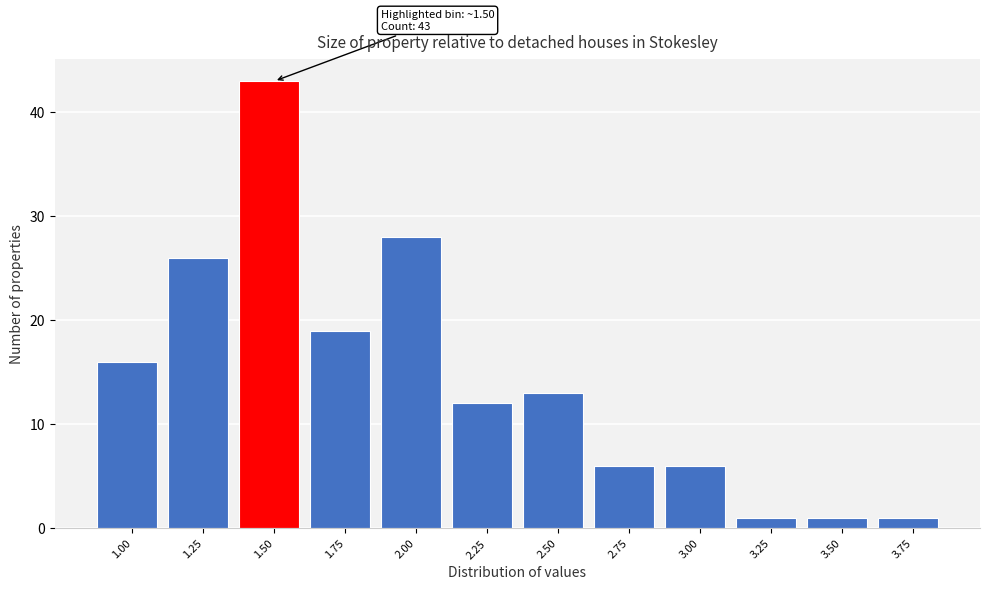

Reading left to right, extract all data points from this chart.

16	26	43	19	28	12	13	6	6	1	1	1